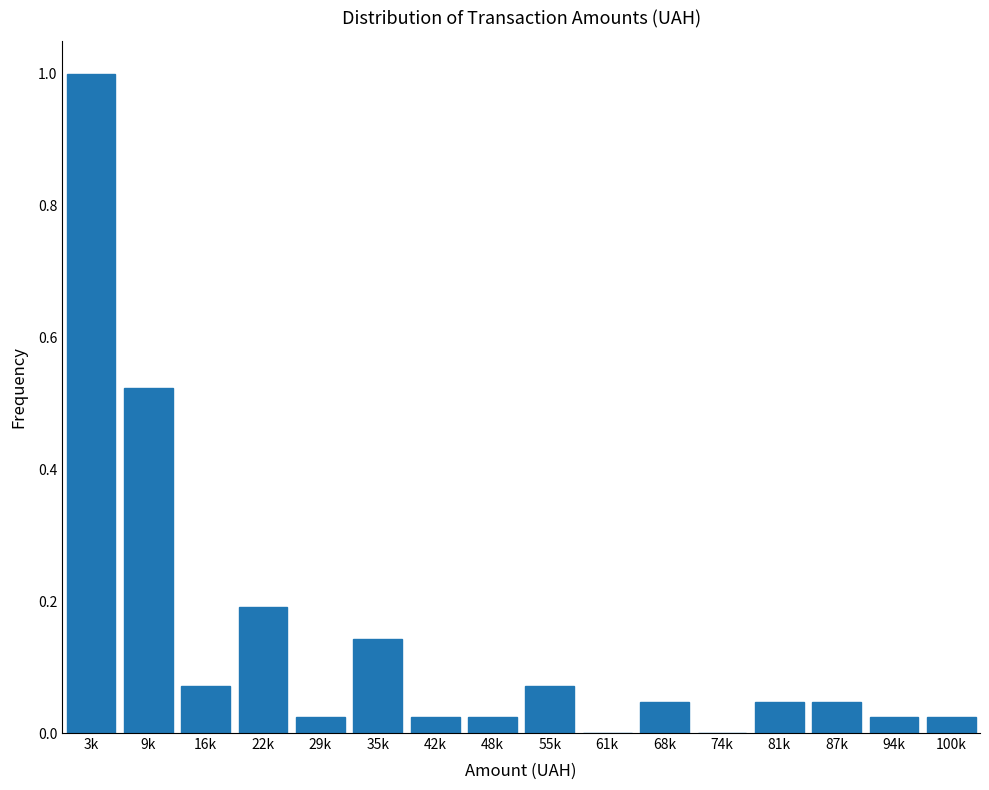

The chart shows a value of 0.0 at 81k. True or false?

True